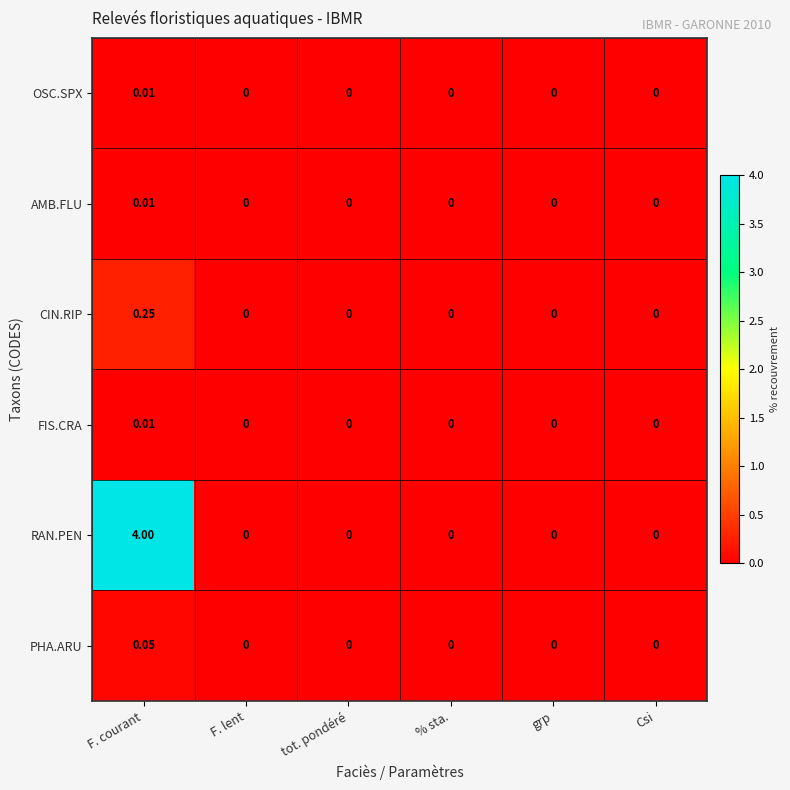

Which series has the largest total across all categories?

RAN.PEN